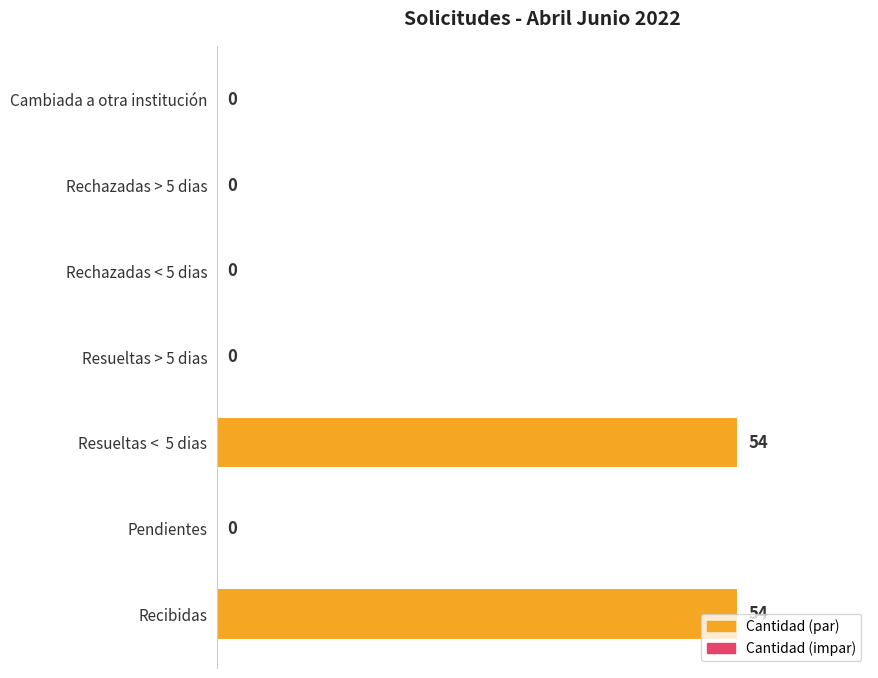

How many categories are shown in the chart?

7